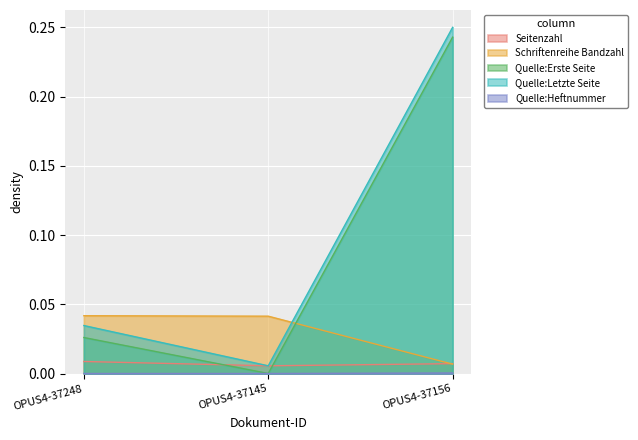

How many lines are shown in the chart?

5